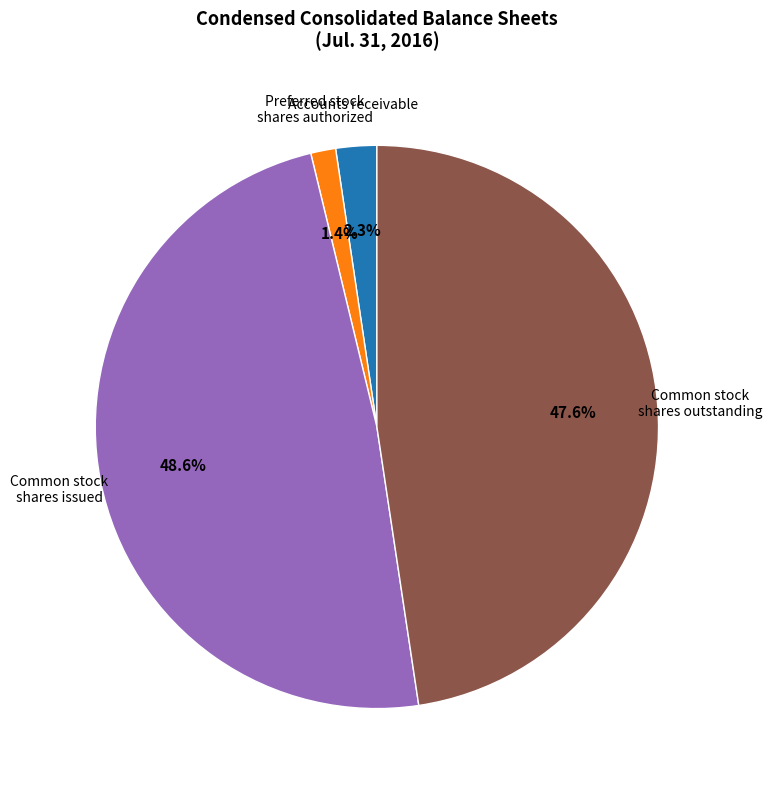

Rank the categories by value from lowest to highest.

Preferred stock shares authorized, Accounts receivable, Common stock shares outstanding, Common stock shares issued